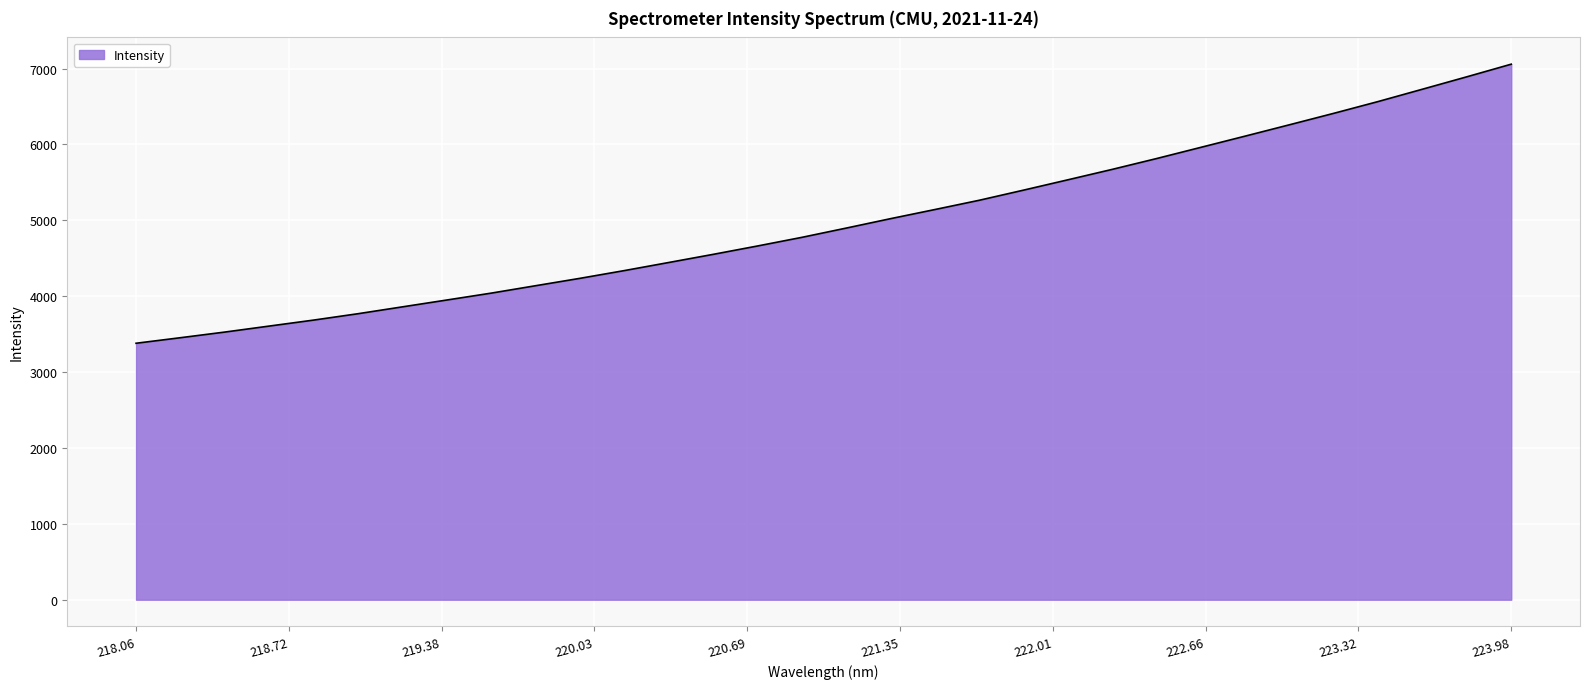

What is the maximum value shown in the chart?

7057.7